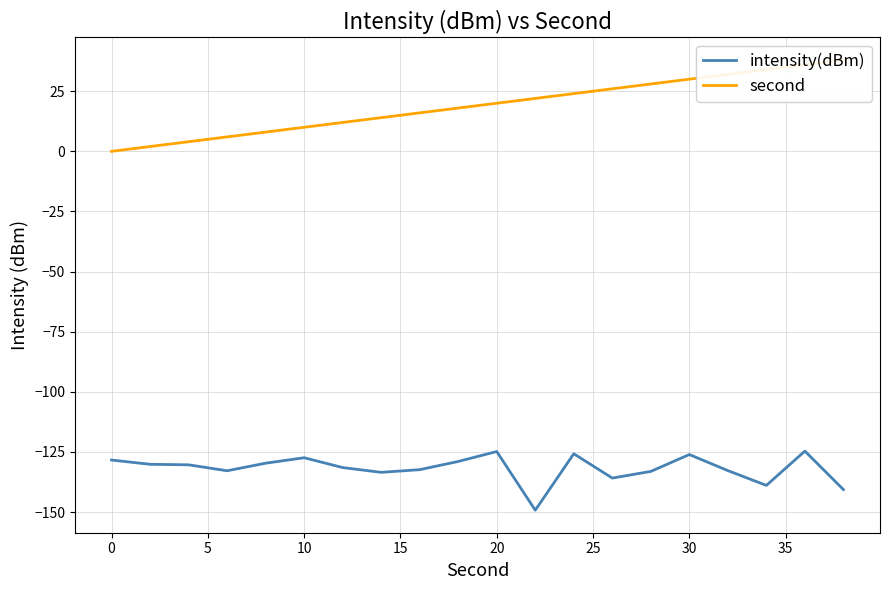

What are all the series names shown in the legend?

intensity(dBm), second